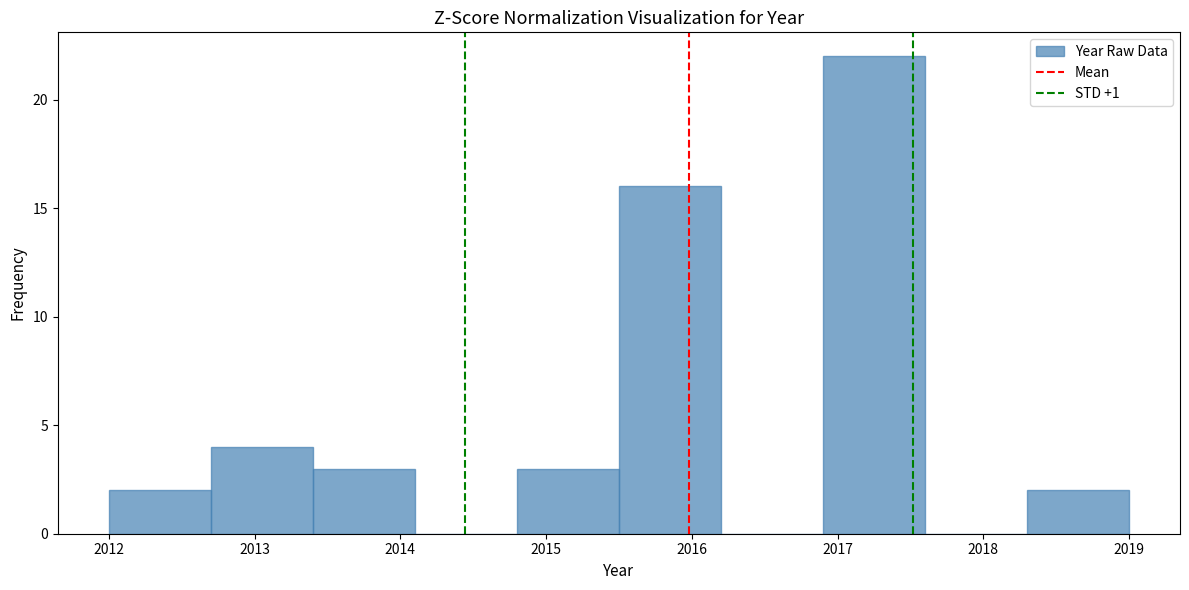

Over which range of the x-axis is the bar tallest?

2016.9 to 2017.6